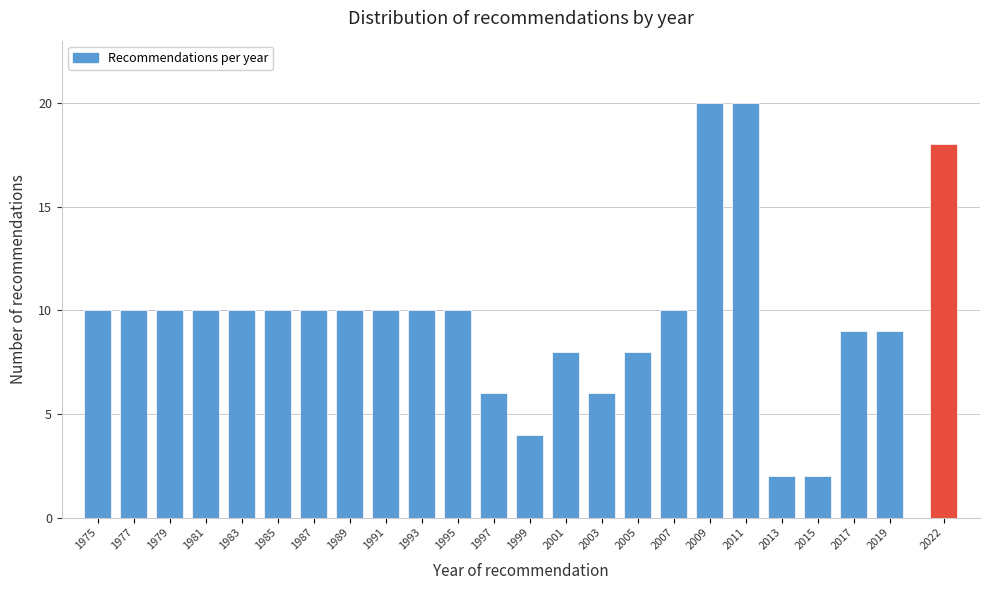

Reading left to right, extract all data points from this chart.

10	10	10	10	10	10	10	10	10	10	10	6	4	8	6	8	10	20	20	2	2	9	9	18